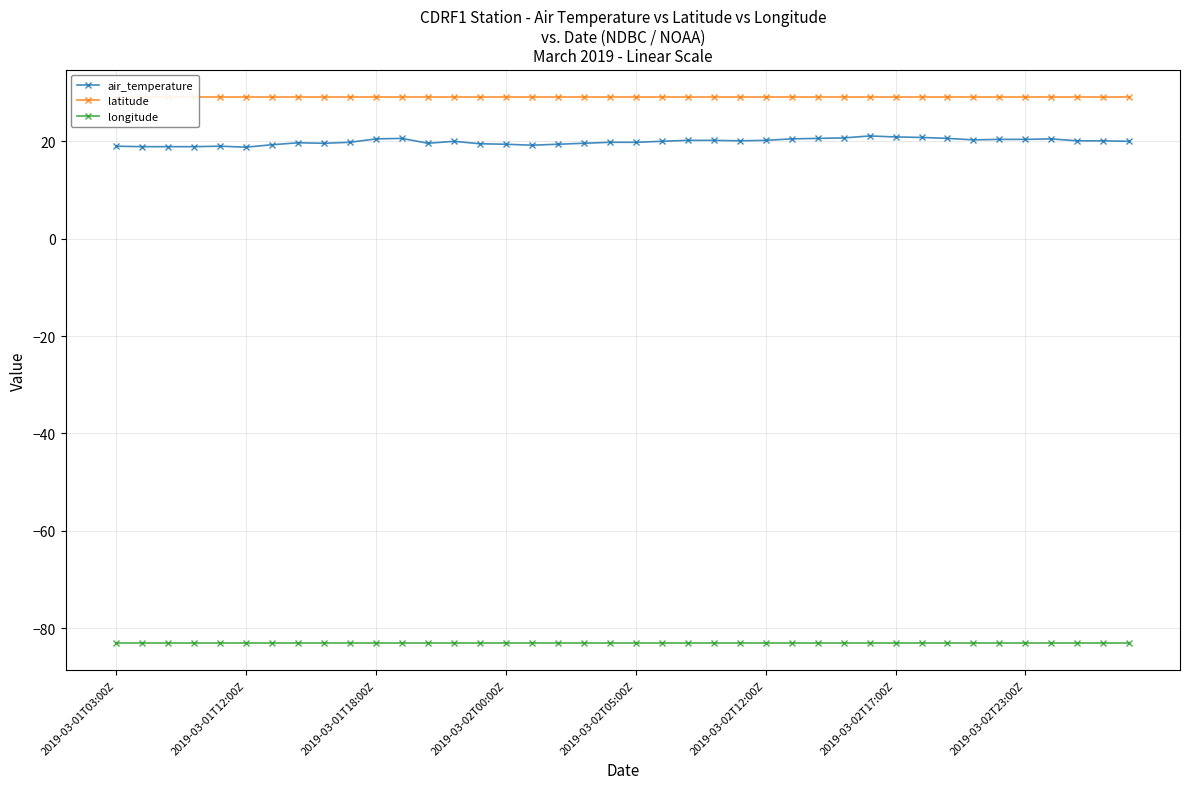

What is the maximum value for air_temperature?

21.1